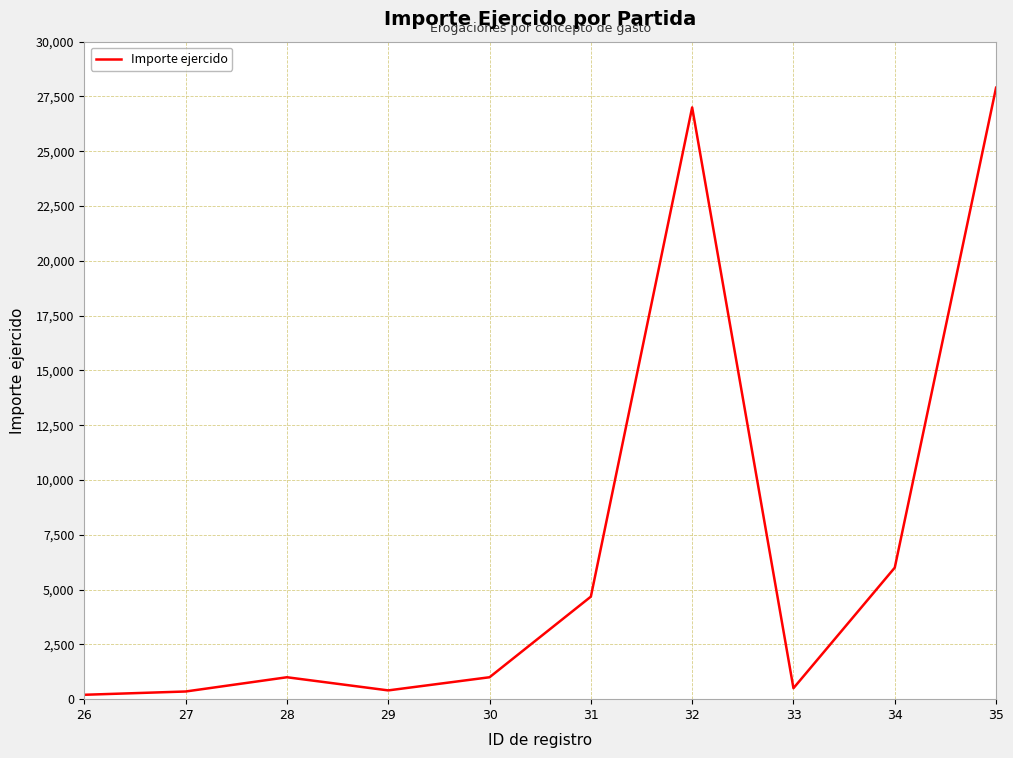

What is the change in value from 28 to 35?

+26900